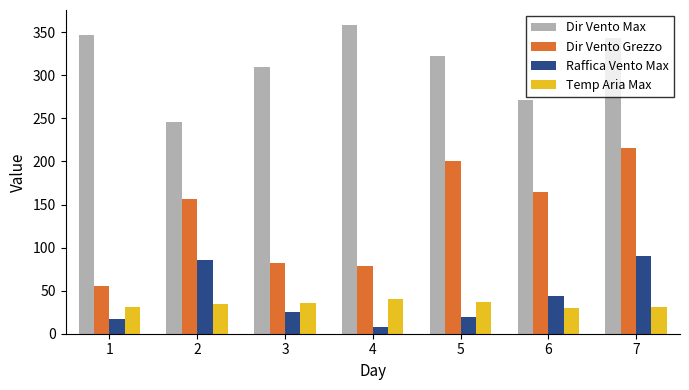

Is the value of Dir Vento Grezzo at 3 greater than the value of Temp Aria Max at 6?

Yes